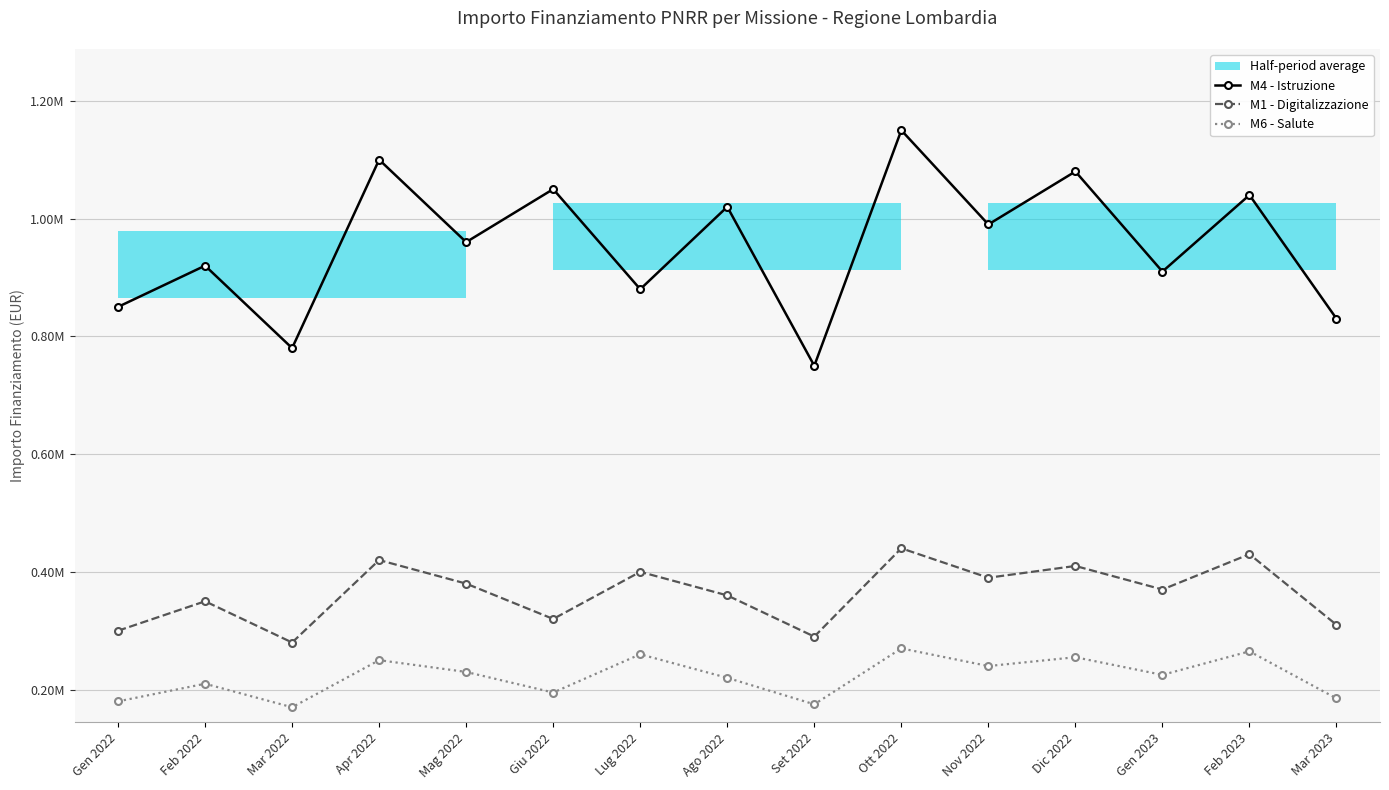

The M4 - Istruzione series shows 910000 at Gen 2023. True or false?

True